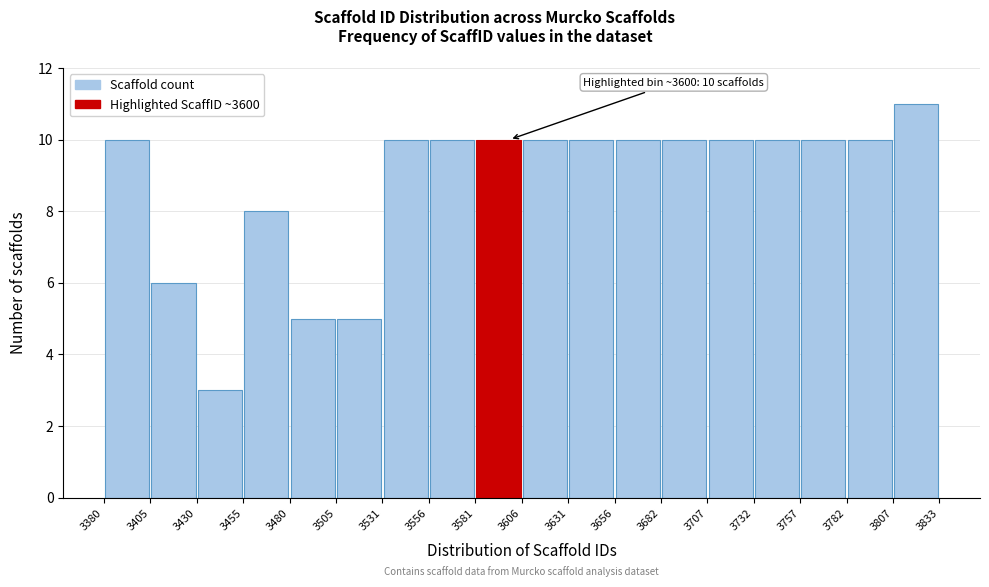

Over which range of the x-axis is the bar tallest?

3807 to 3833